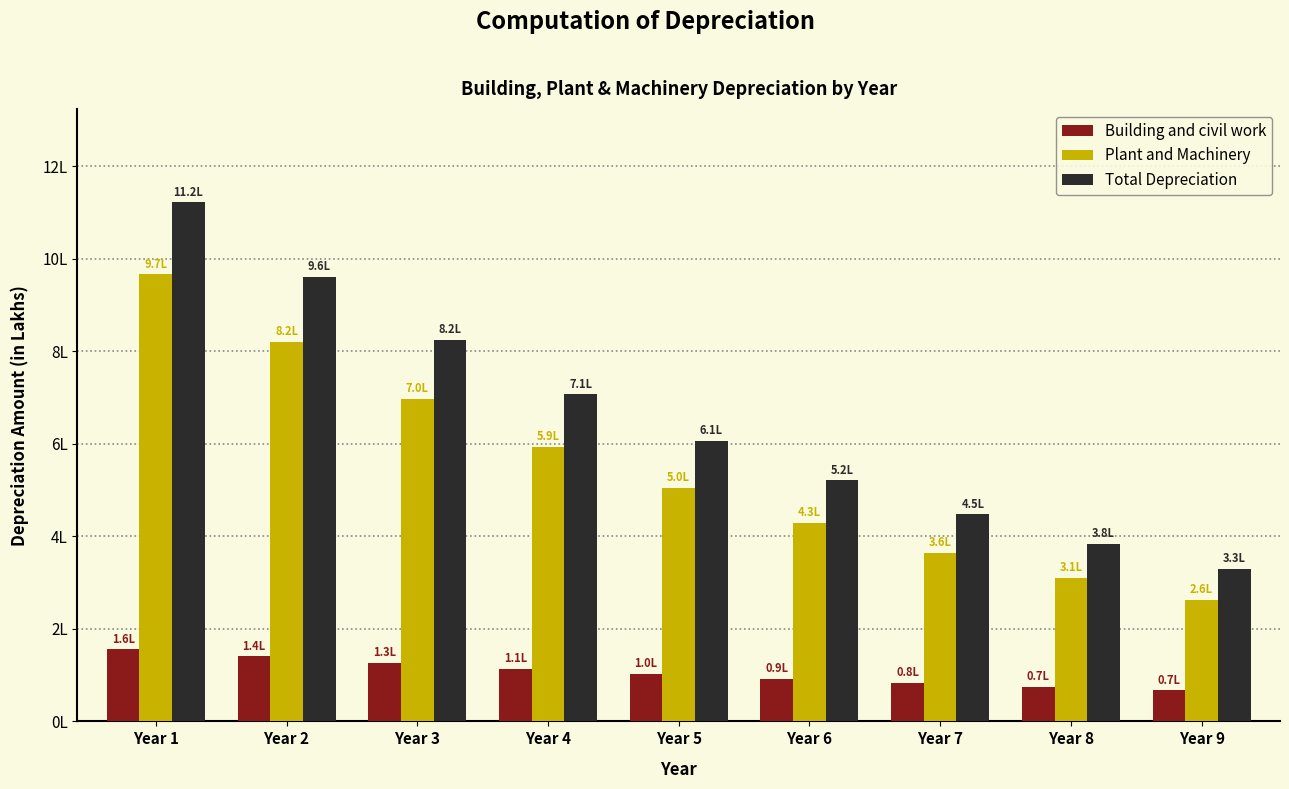

Which series has the widest spread of values?

Total Depreciation